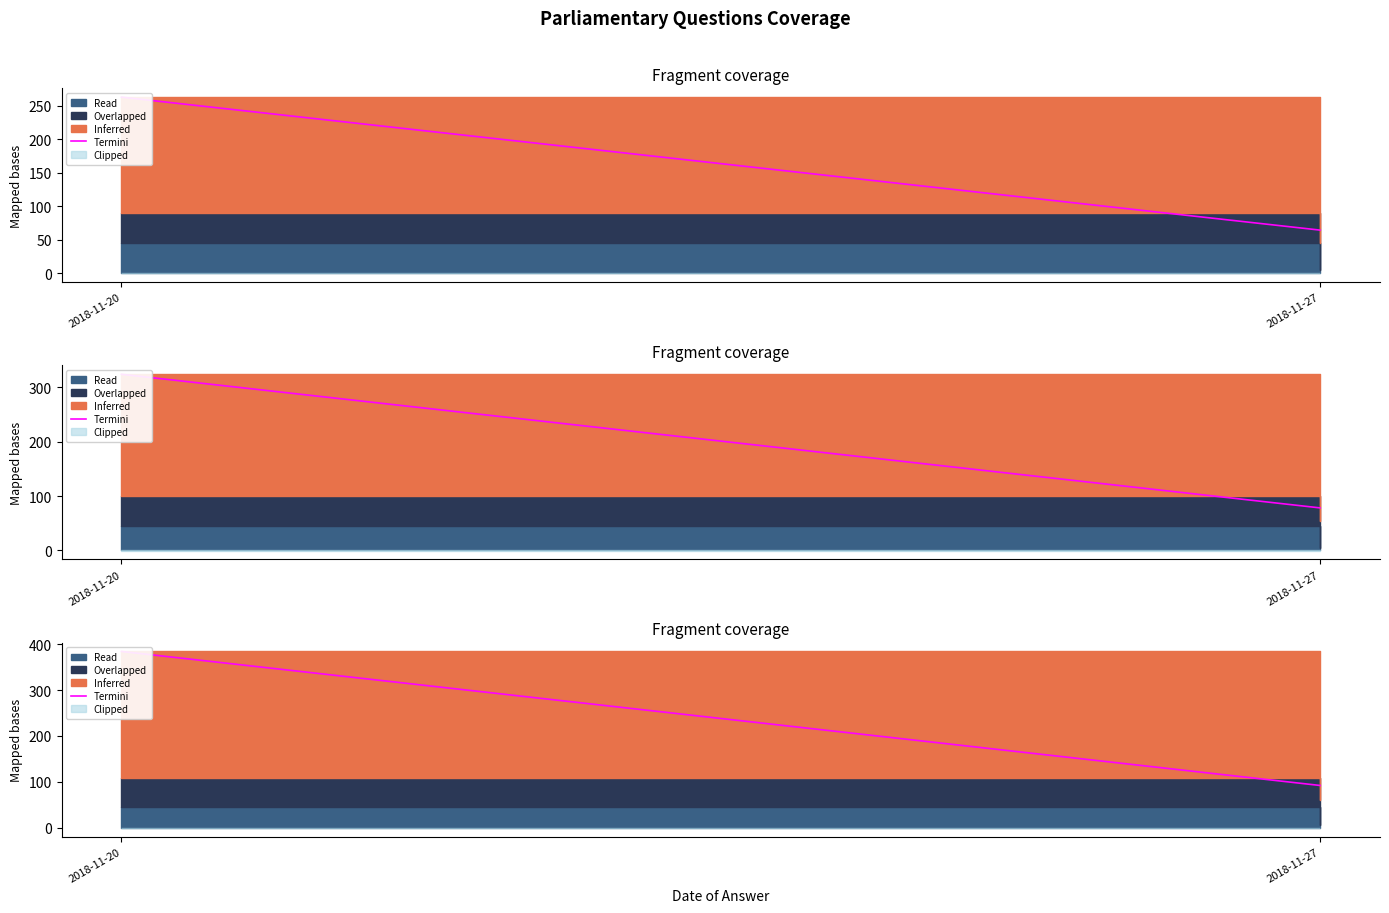

Reading left to right, what are all the values shown in this chart?

384.6	92.0